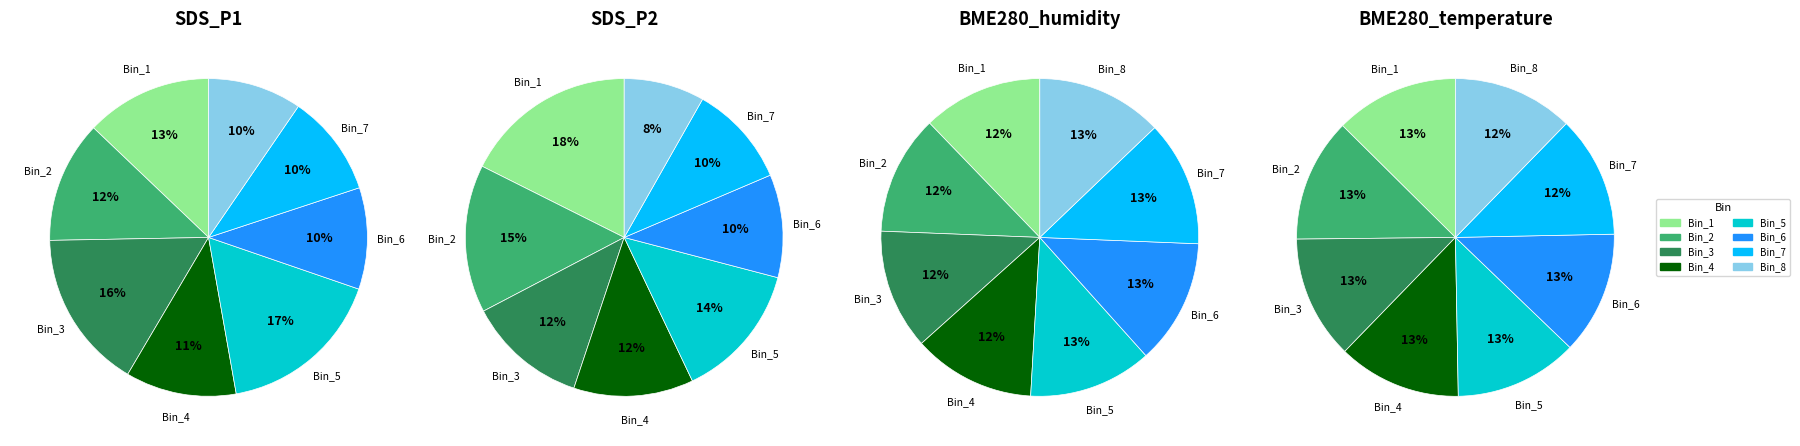

Is there any slice that represents more than half of the pie?

No